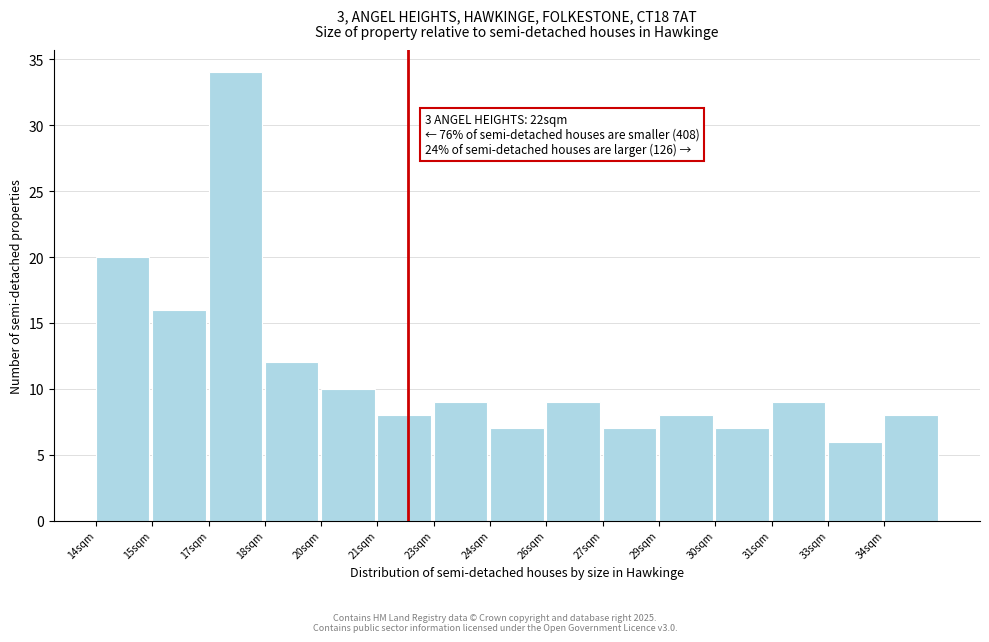

Reading left to right, extract all data points from this chart.

20	16	34	12	10	8	9	7	9	7	8	7	9	6	8